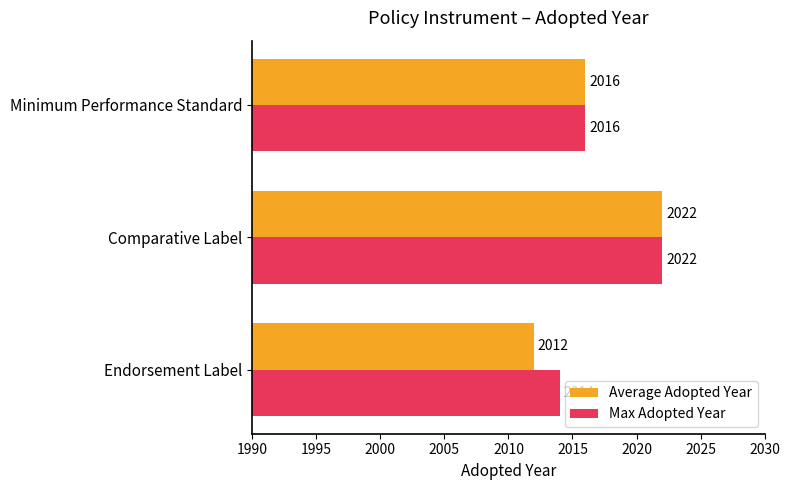

What is the minimum value shown in the chart?

2012